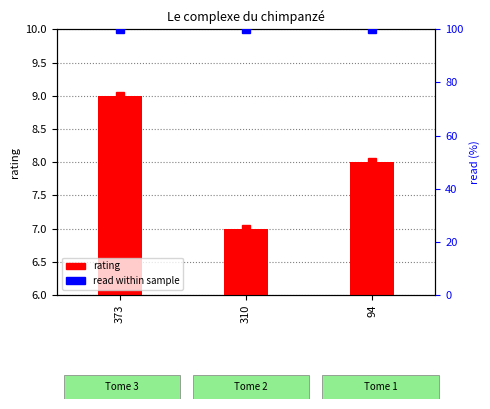

List the series in order of their overall mean, highest first.

read (%), rating